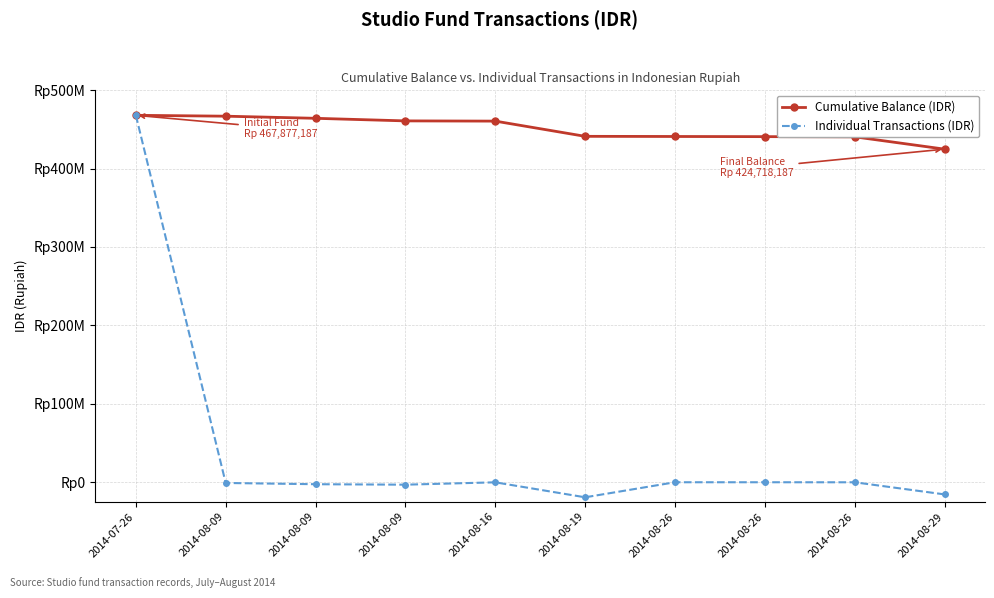

Reading left to right, transcribe all the data shown in this chart.

Cumulative Balance (IDR): 467877187	466757187	464057187	460757187	460468187	441068187	440868187	440668187	440418187	424718187
Individual Transactions (IDR): 467877187	-1120000	-2700000	-3300000	-289000	-19400000	-200000	-200000	-250000	-15700000